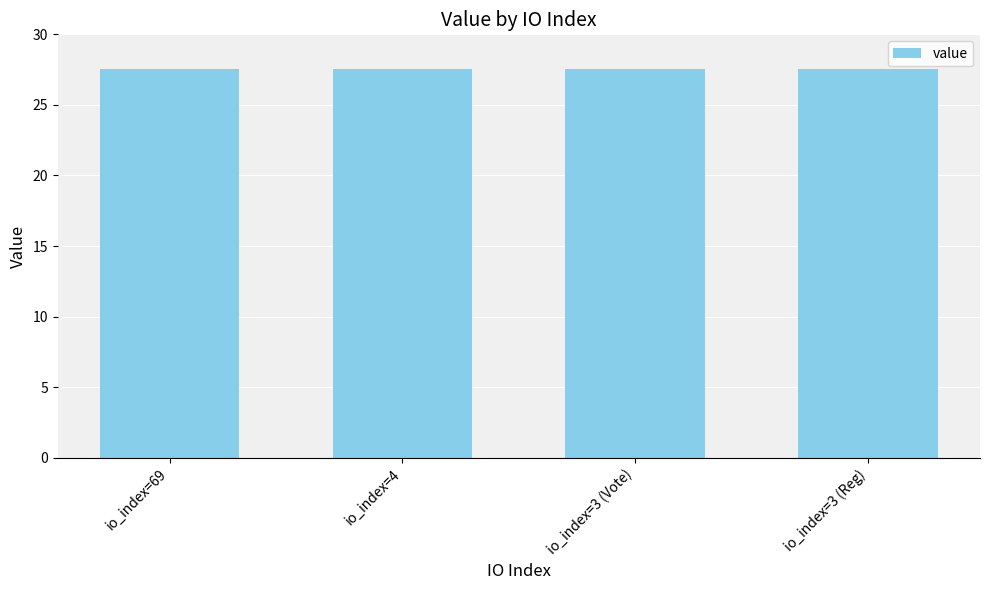

Count the values in the range 27 to 28.

4